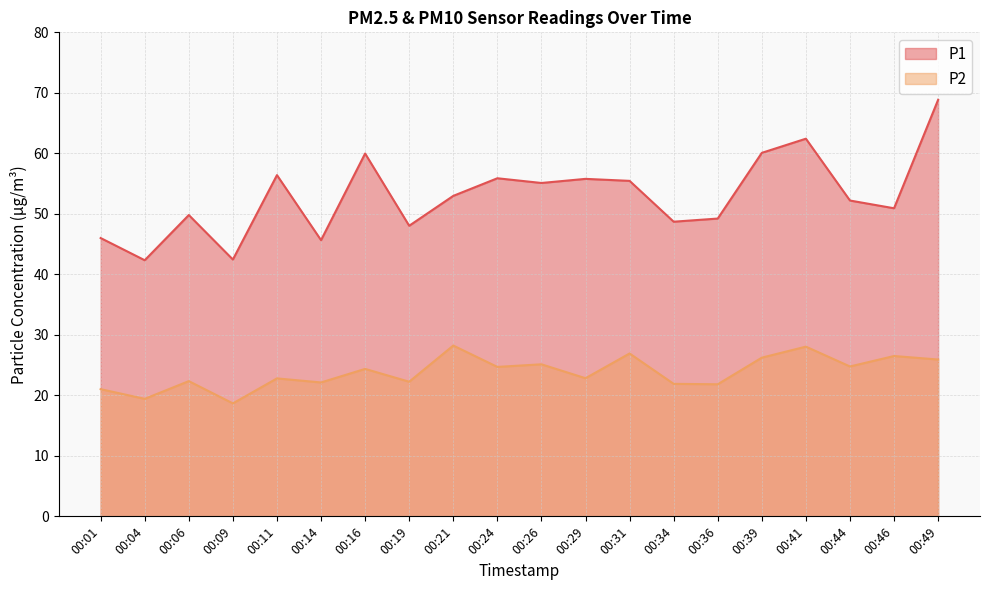

True or false: P2 and P1 cross at least once.

False